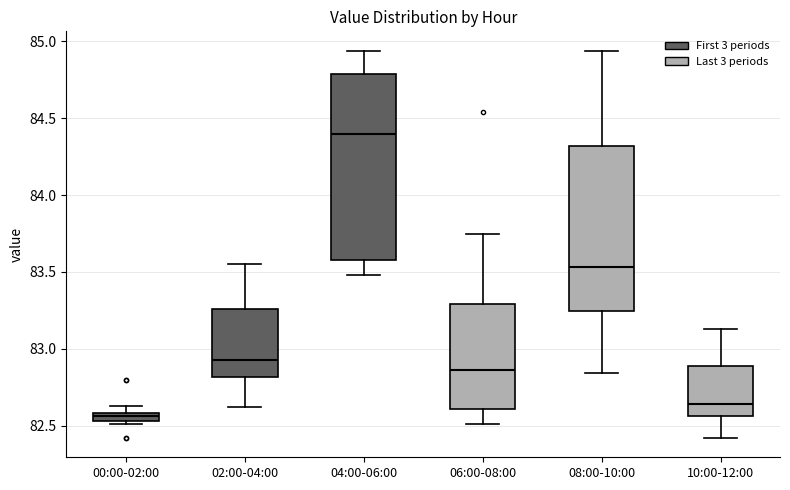

Where does the upper whisker of the box for 04:00-06:00 end on the y-axis? The values are not printed on the chart, so give them approximately, as read against the axis.

84.95